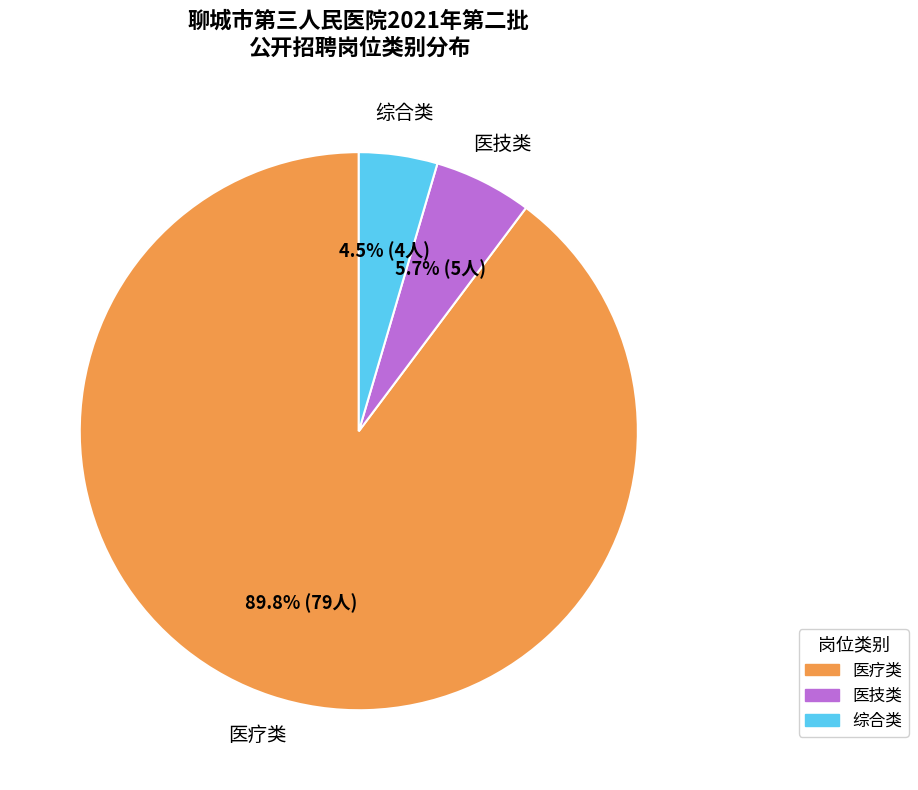

Combined, what portion of the pie is 医疗类 and 综合类?

94.3%